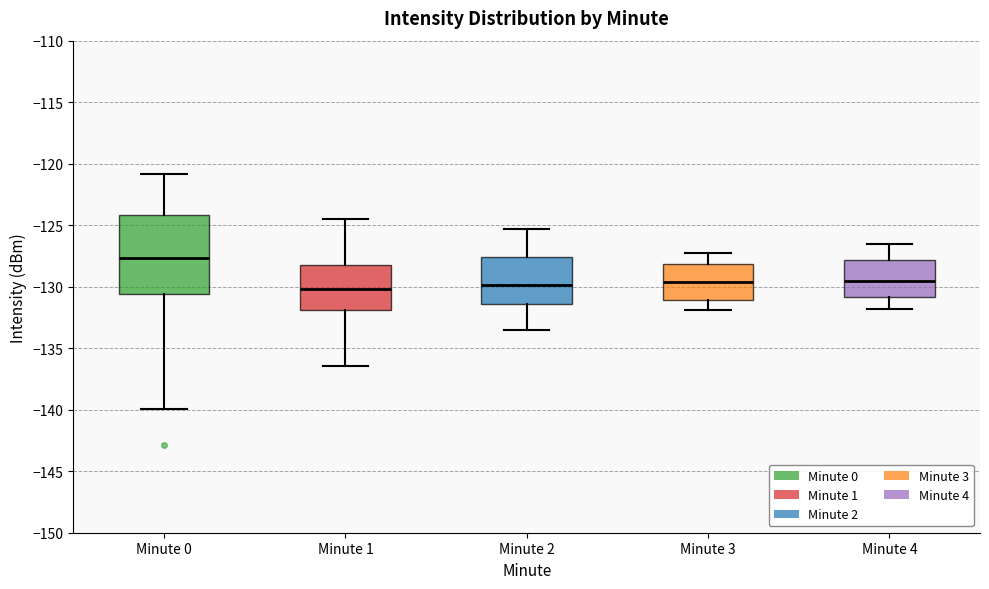

Reading left to right, transcribe this box plot: for each box, give where its median line is, the range the box spans, and where its two whiskers end, as read against the y-axis. The values are not printed on the chart, so give them approximately, as read against the axis.

Minute 0: median -127.5, box -130.5 to -124.0, whiskers -140.0 to -121.0
Minute 1: median -130.0, box -132.0 to -128.0, whiskers -136.5 to -124.5
Minute 2: median -130.0, box -131.5 to -127.5, whiskers -133.5 to -125.5
Minute 3: median -129.5, box -131.0 to -128.0, whiskers -132.0 to -127.5
Minute 4: median -129.5, box -131.0 to -128.0, whiskers -132.0 to -126.5